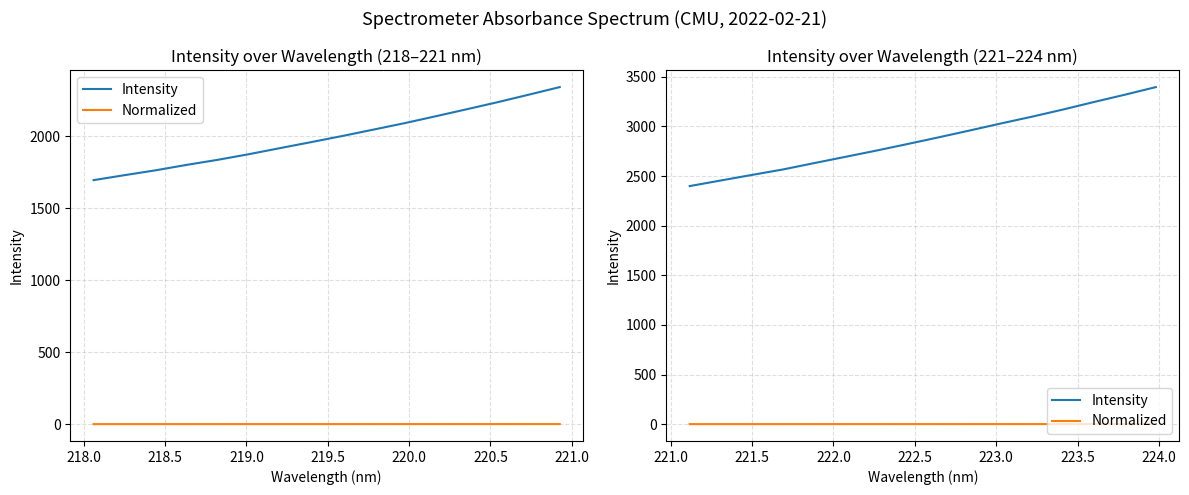

What is the value of the Intensity point at the 6th from the left?

2693.3